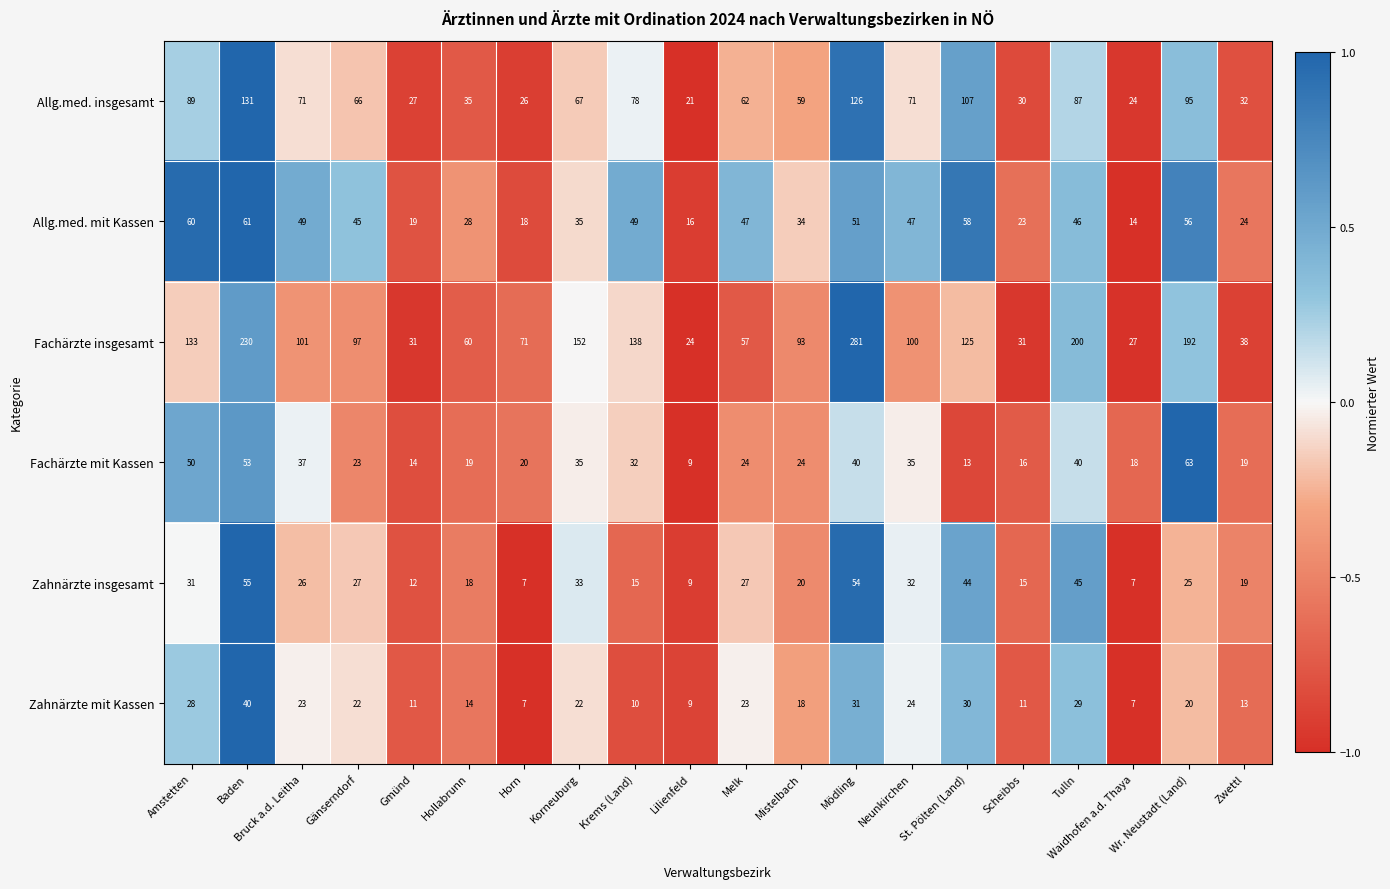

What is the approximate value of Allg.med. insgesamt at Horn?

26